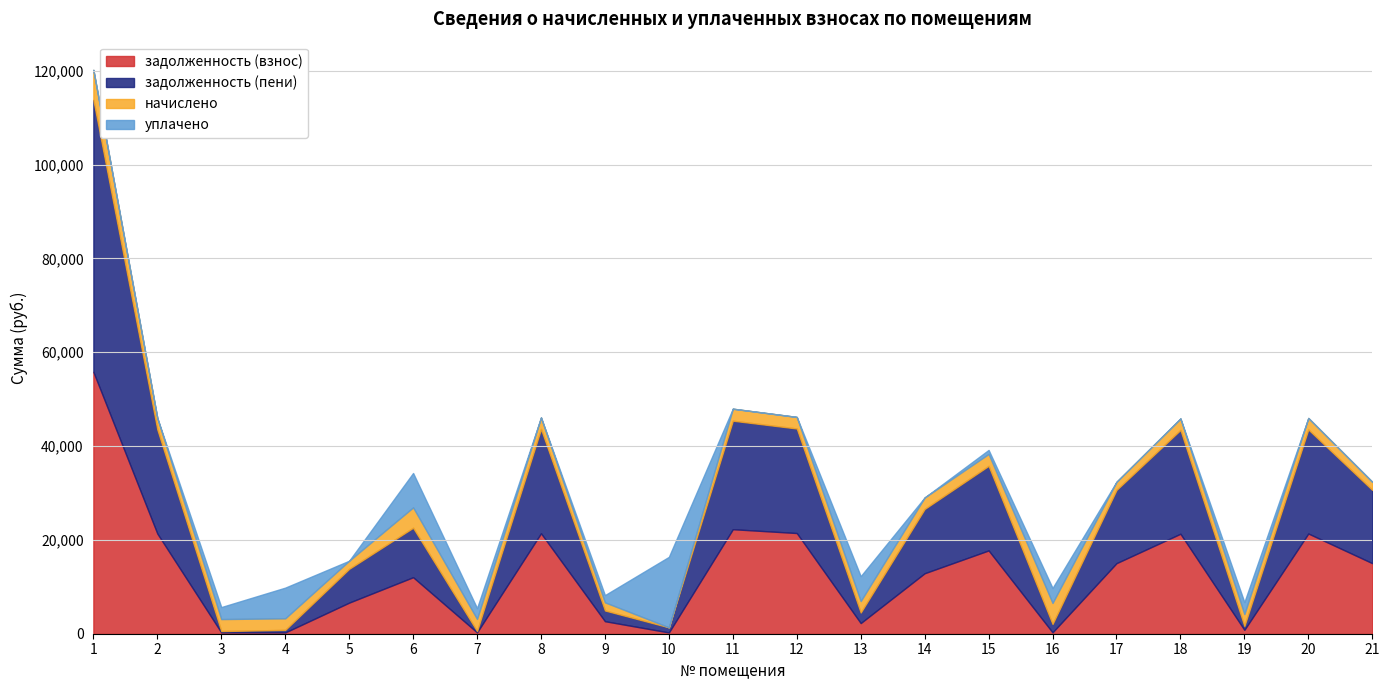

The уплачено series shows 3324.1 at 3. True or false?

False